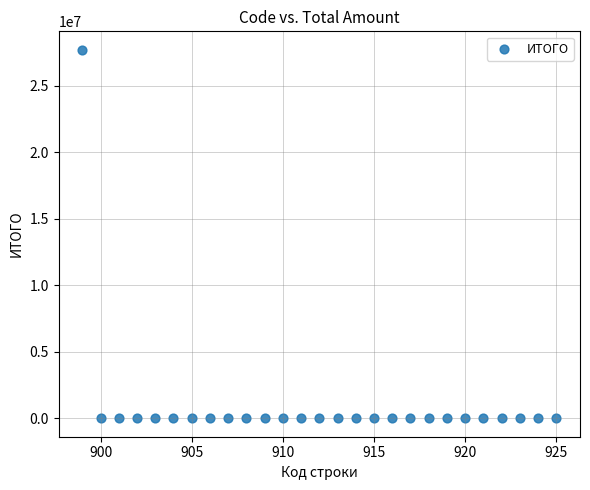

What is the range of X values (max minus min)?

26